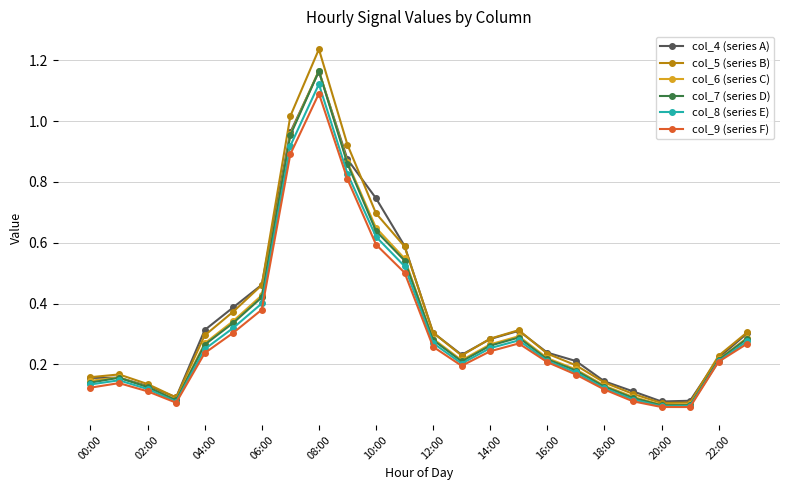

True or false: col_7 (series D) has more than 0 interior local peaks.

True